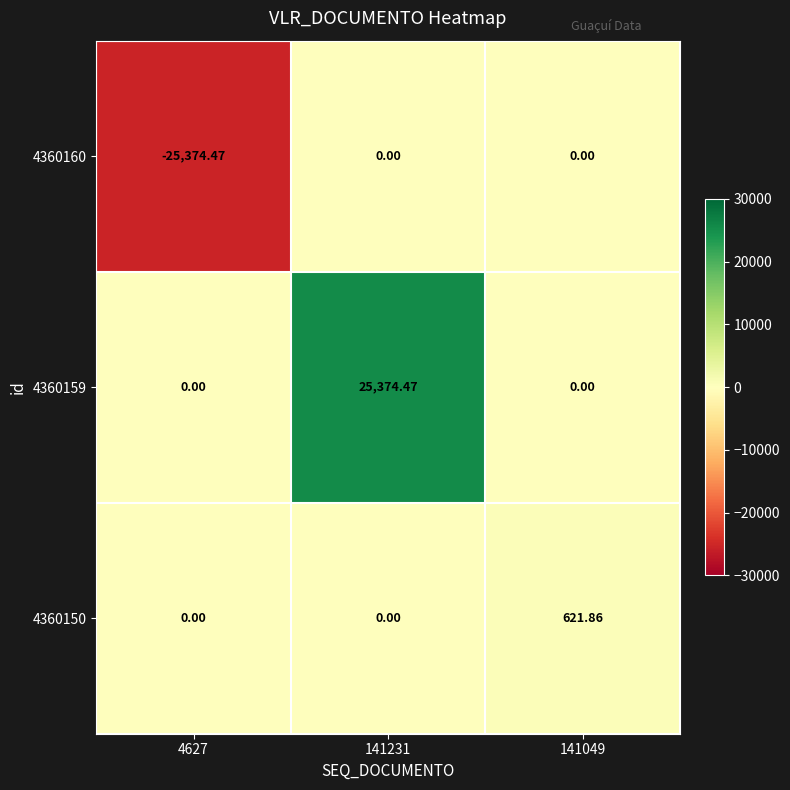

How many categories are shown in the chart?

3